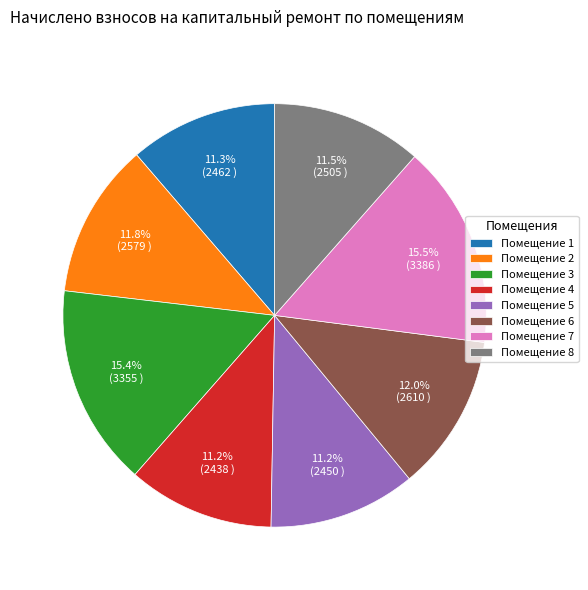

Combined, what portion of the pie is Помещение 3 and Помещение 2?

27.2%